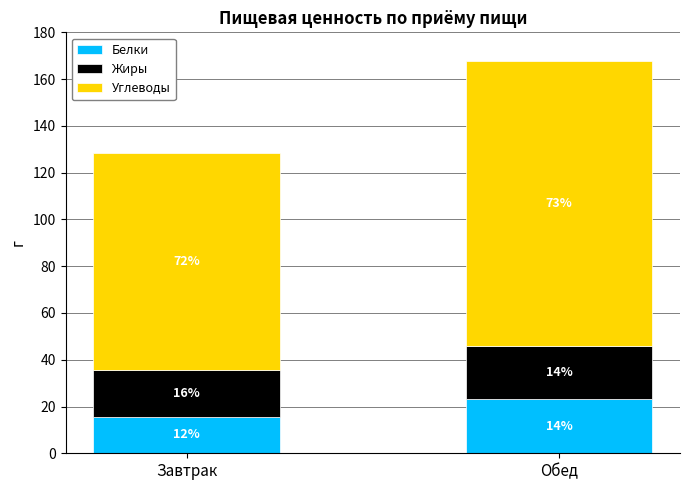

What are all the series names shown in the legend?

Белки, Жиры, Углеводы